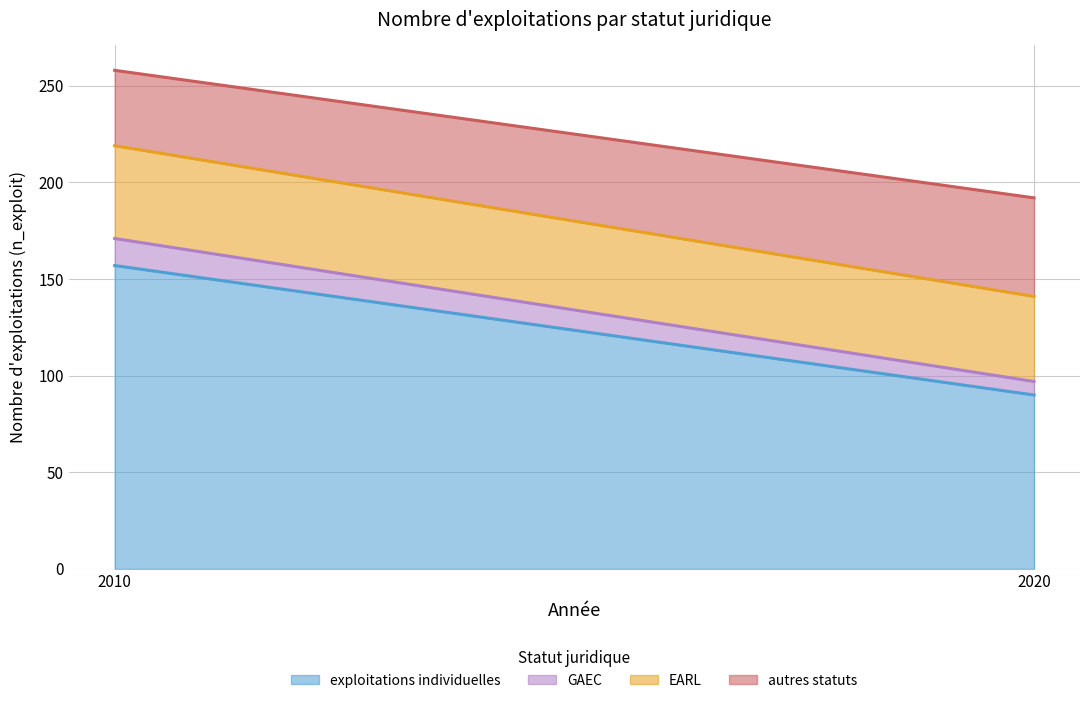

At which label does GAEC reach its peak?

2010